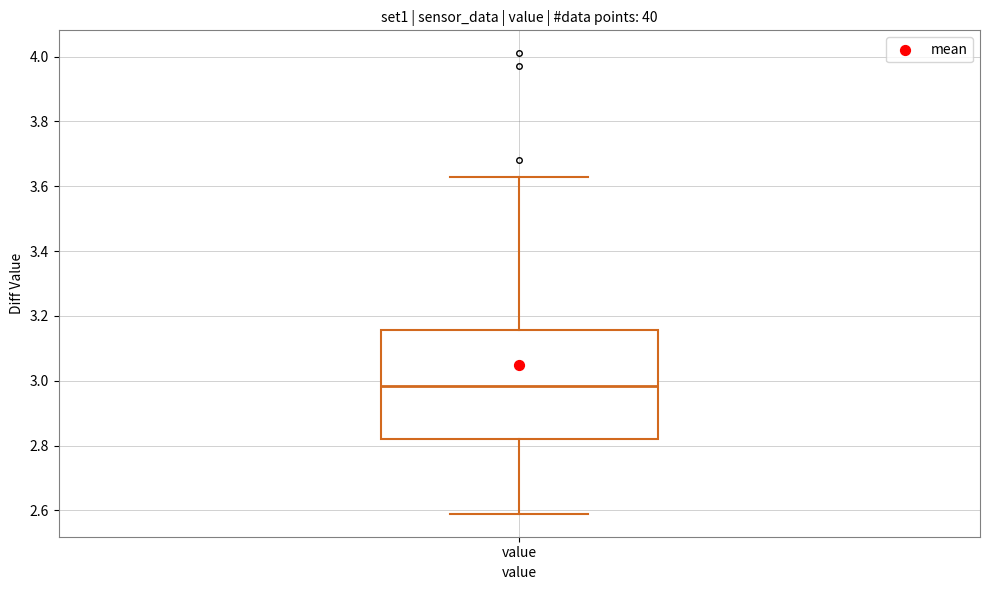

Transcribe this box plot: give where the median line is, the range the box spans, and where the two whiskers end, as read against the y-axis. The values are not printed on the chart, so give them approximately, as read against the axis.

median 2.98, box 2.82 to 3.16, whiskers 2.60 to 3.64